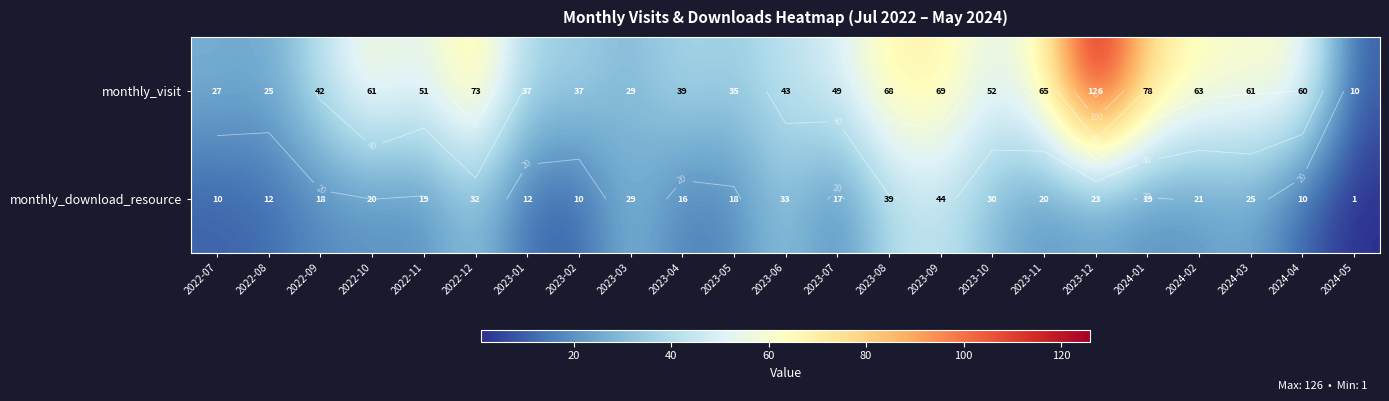

Is the value of monthly_visit at 2024-01 greater than the value of monthly_download_resource at 2023-02?

Yes